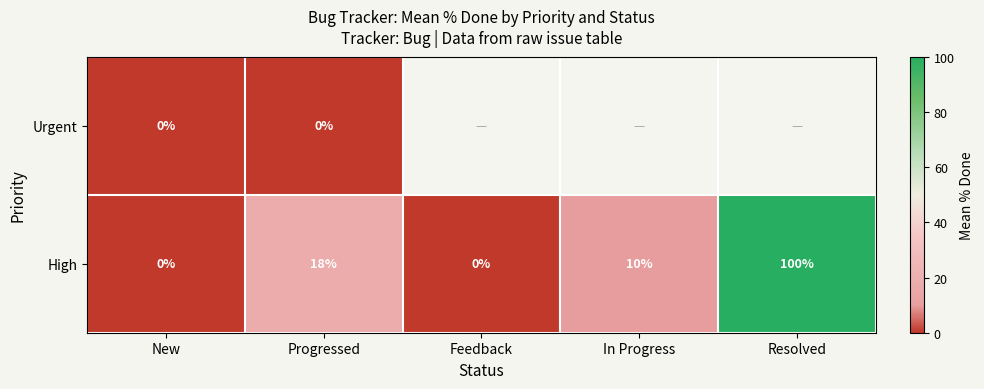

At which label does High first exceed 10?

Progressed